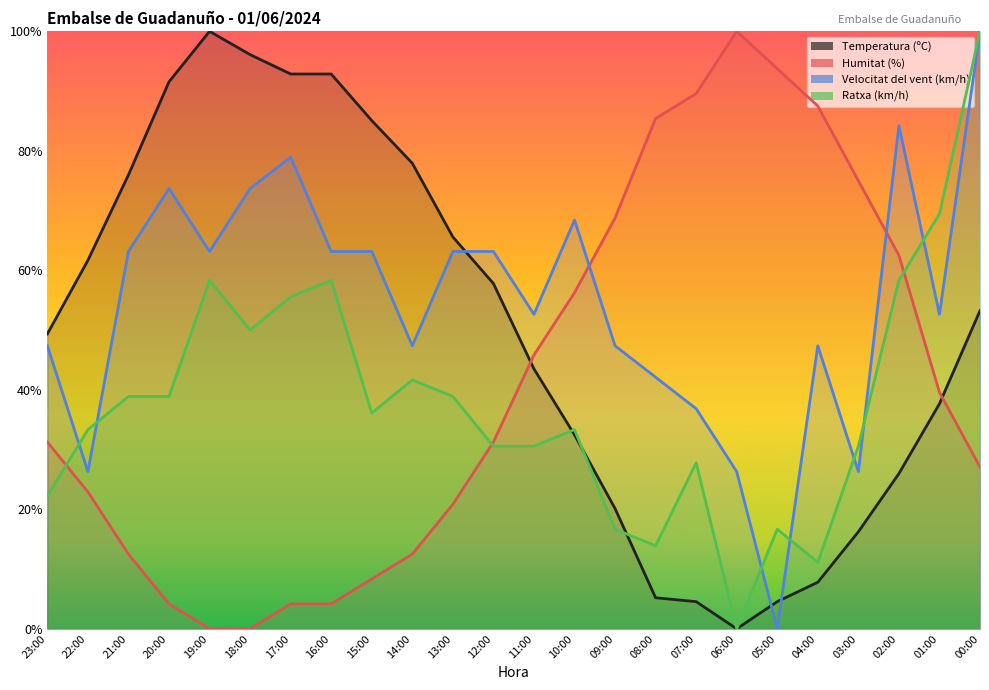

Rank the categories by Humitat (%) value from highest to lowest.

06:00, 05:00, 07:00, 04:00, 08:00, 03:00, 09:00, 02:00, 10:00, 11:00, 01:00, 23:00, 12:00, 00:00, 22:00, 13:00, 21:00, 14:00, 15:00, 20:00, 17:00, 16:00, 19:00, 18:00